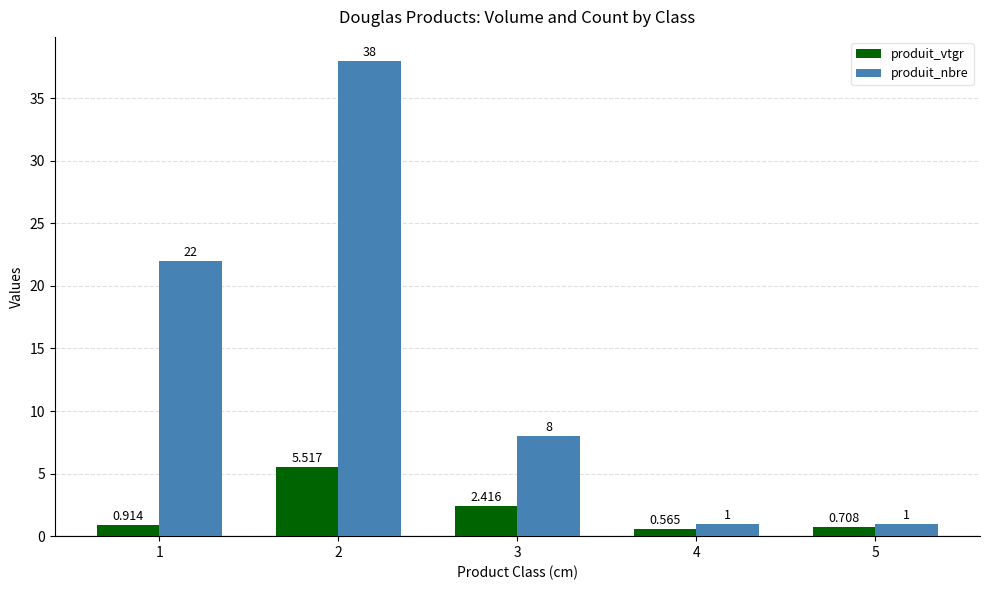

What is the spread (max minus min) of values at 5?

0.3